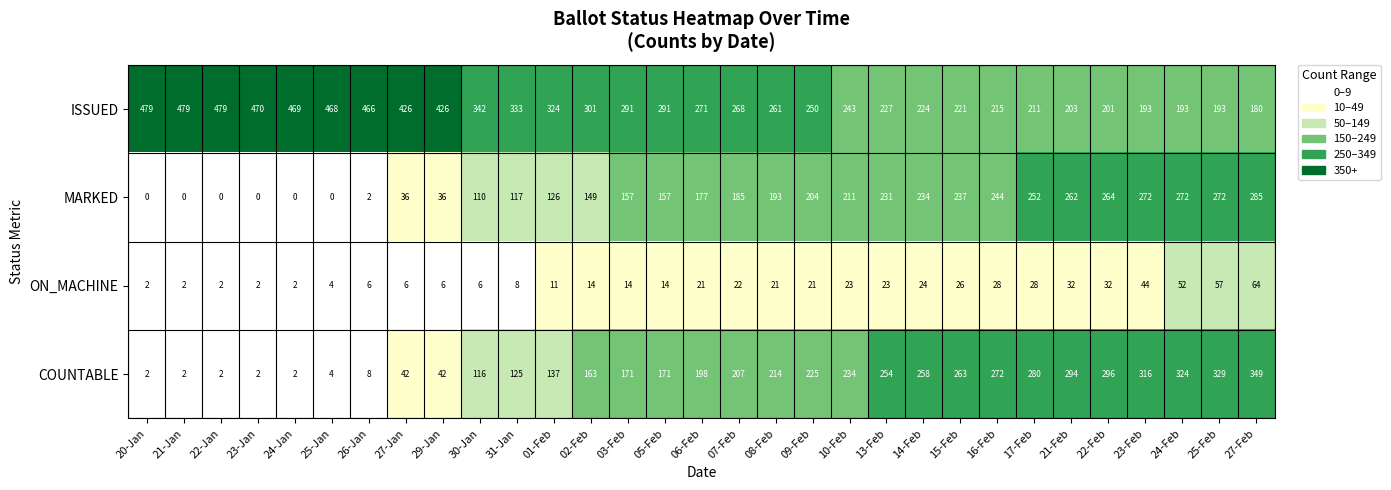

At which category is the sum across all series the highest?

27-Feb